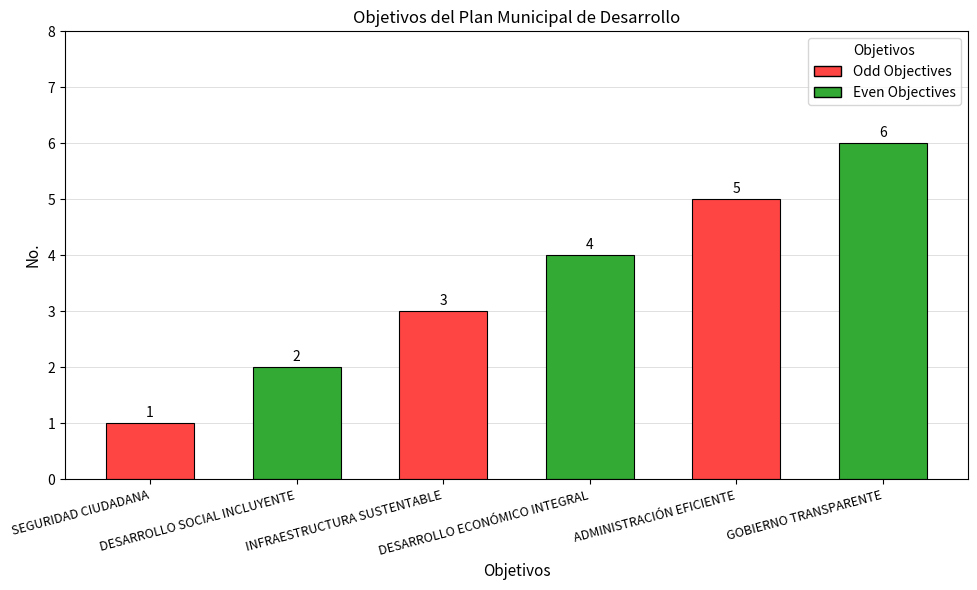

Between GOBIERNO TRANSPARENTE and ADMINISTRACIÓN EFICIENTE, which is larger?

GOBIERNO TRANSPARENTE